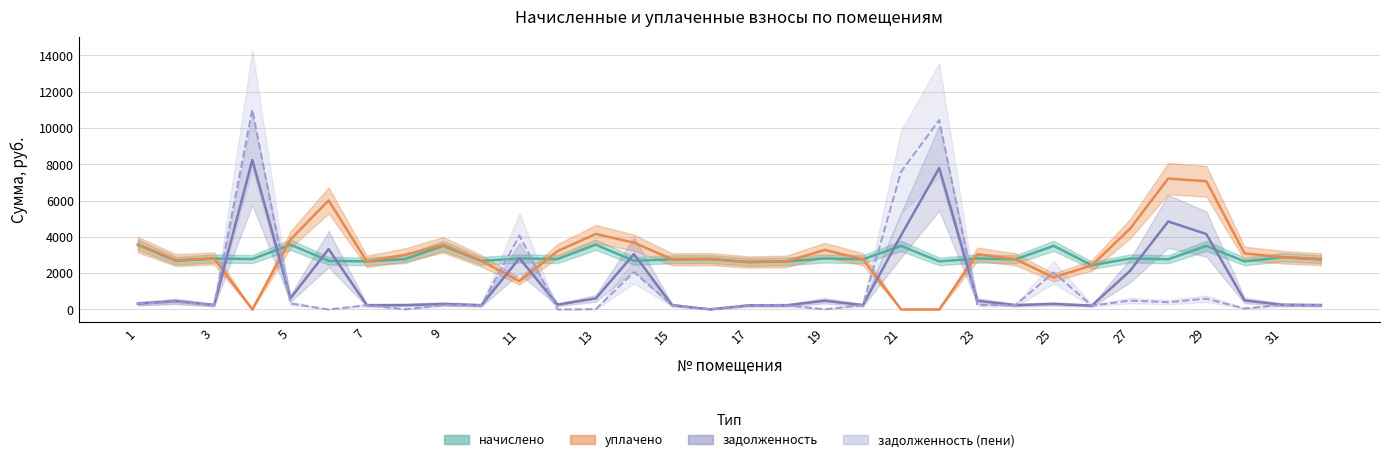

Which series has the largest range (max minus min)?

задолженность (пени)